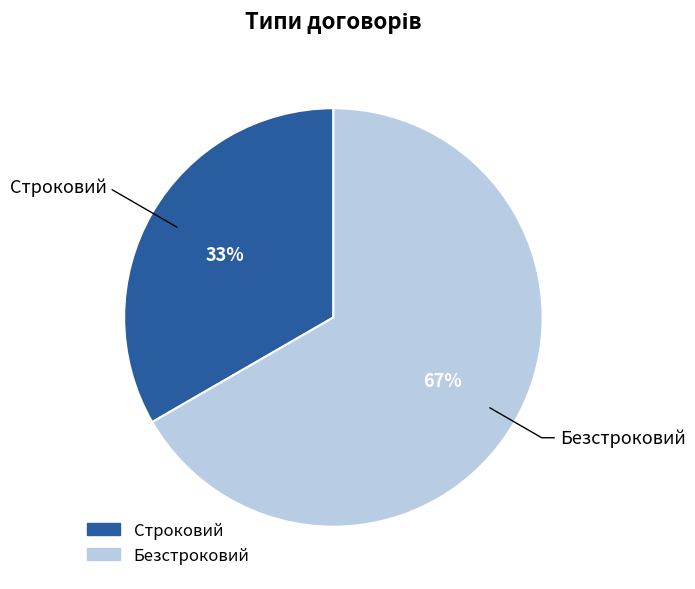

The Безстроковий slice represents 67% of the pie. True or false?

True